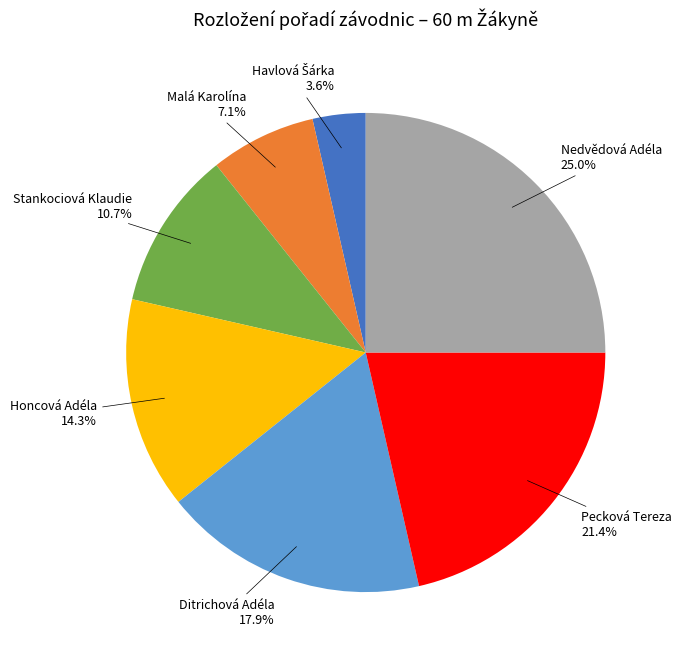

Does Pecková Tereza account for over 50% of the chart?

No